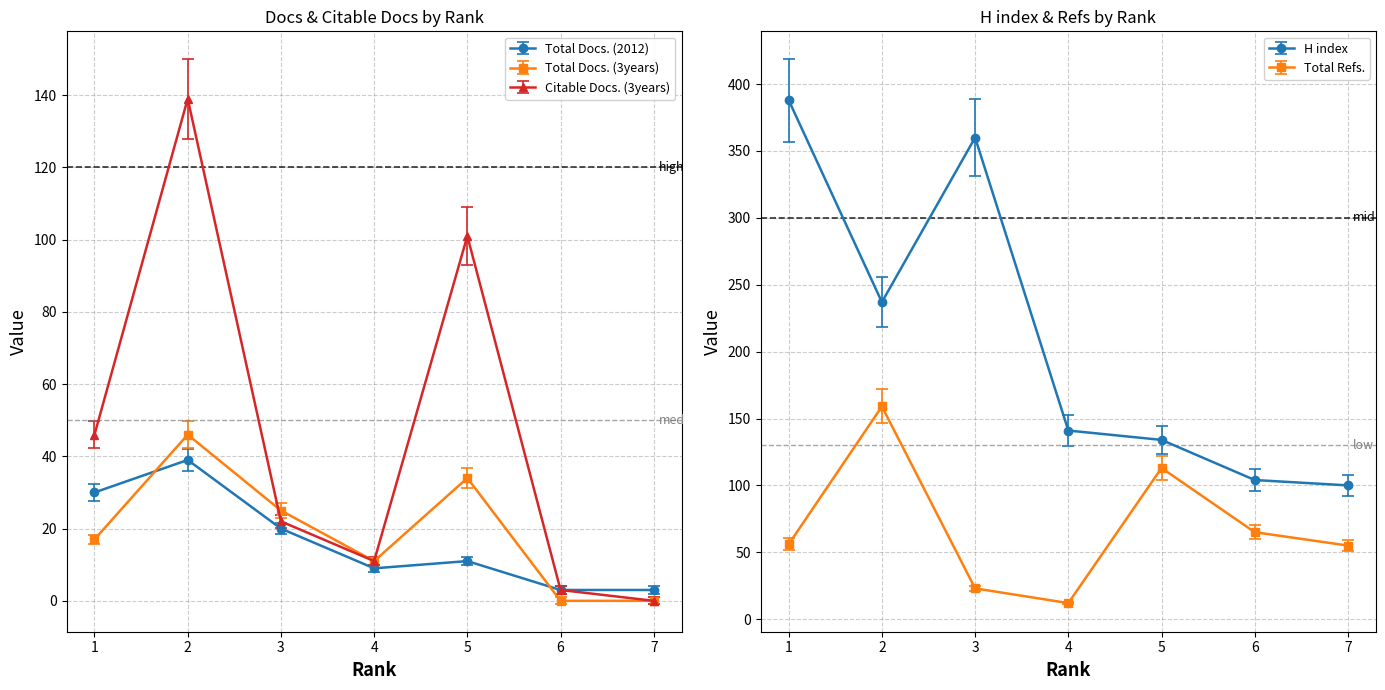

List the labels in order of Citable Docs. (3years) value, smallest first.

7, 6, 4, 3, 1, 5, 2